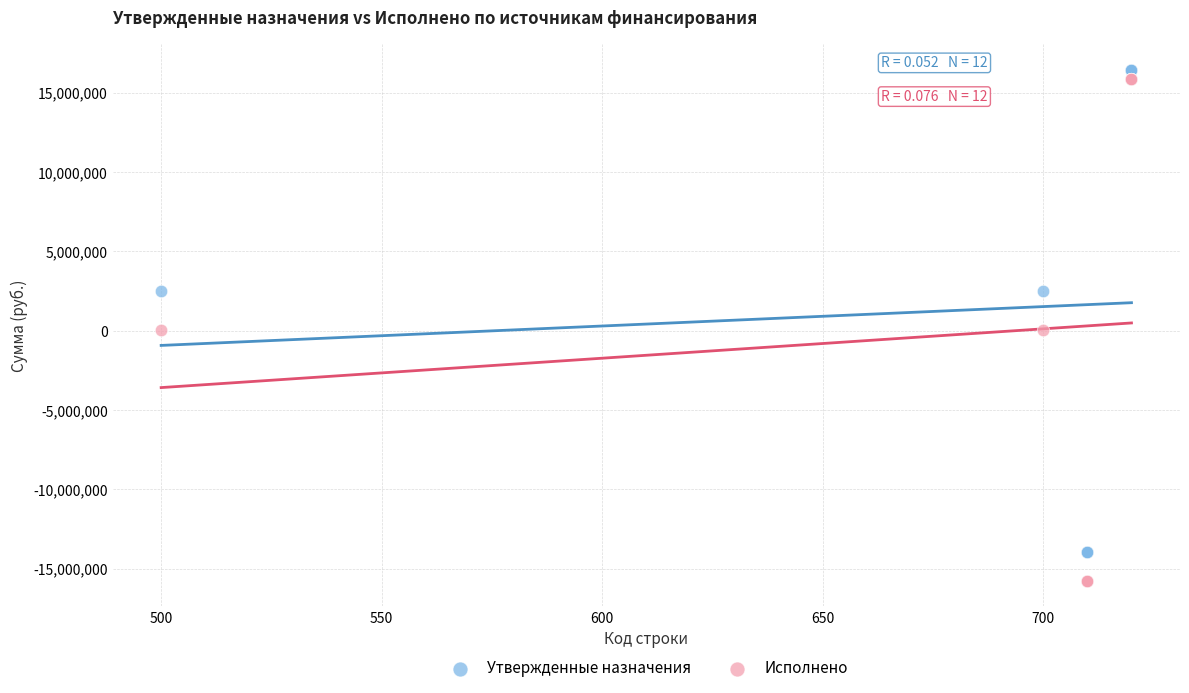

Which series has the largest Y range (max minus min)?

Исполнено